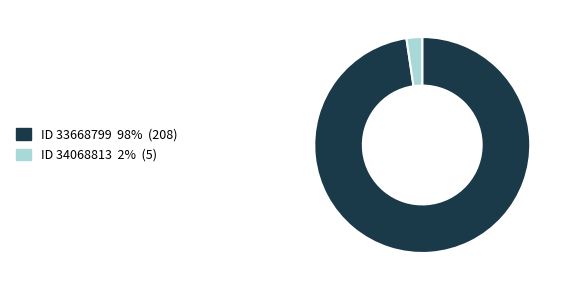

Does any single category account for the majority?

Yes